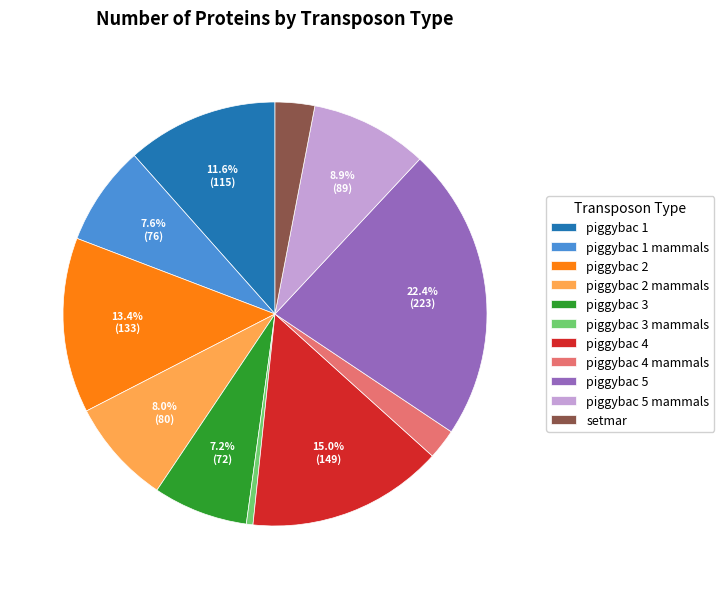

What portion of the pie excludes piggybac 5?

77.6%